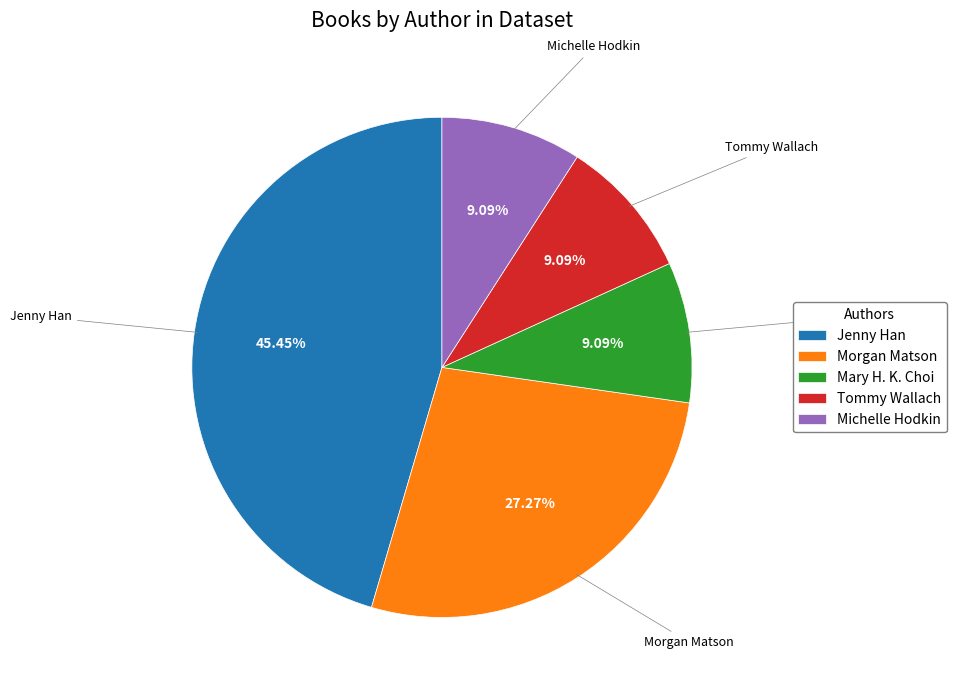

How many segments does this pie chart have?

5